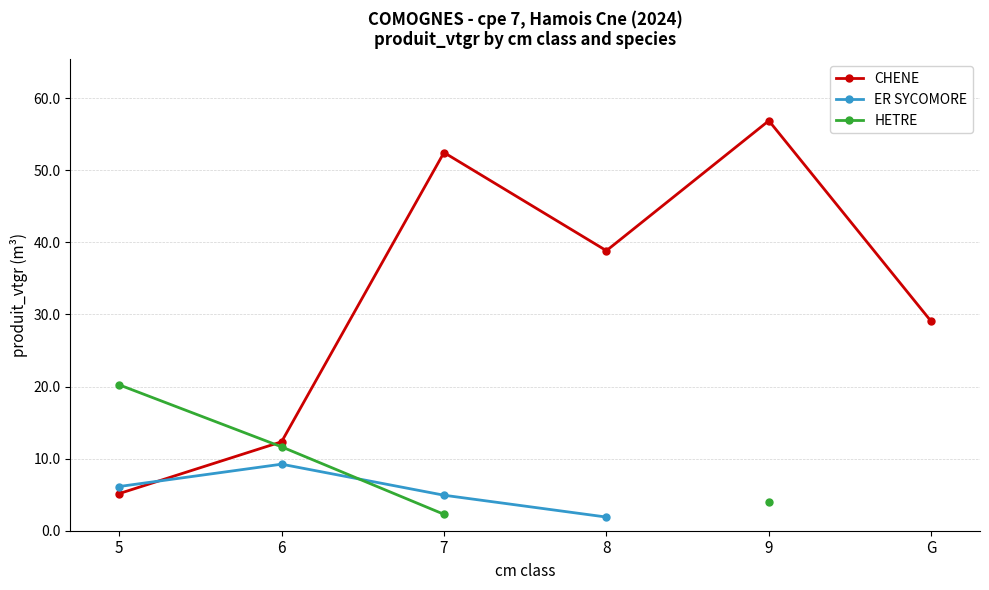

Does the chart display data point markers on the line(s)?

Yes